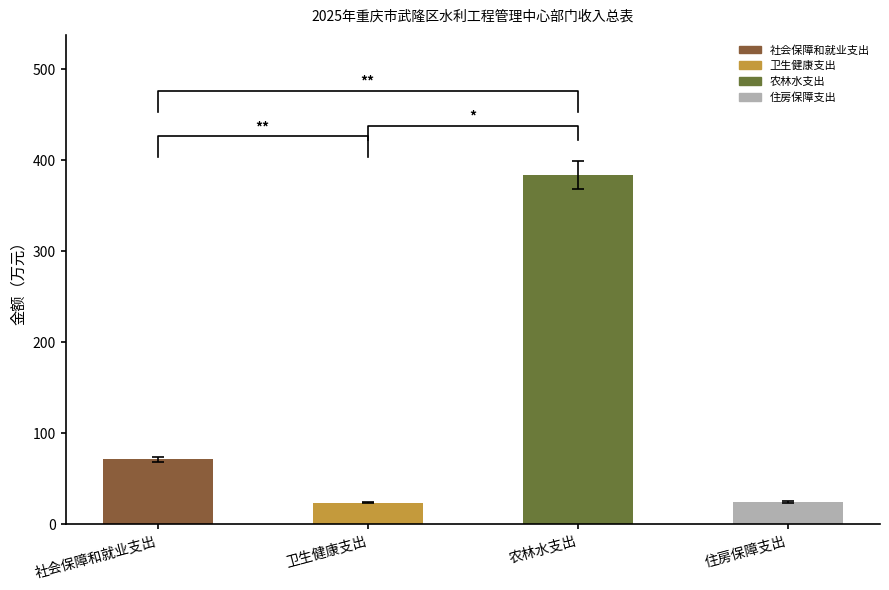

Is it true that the value at 农林水支出 is 384.2?

True